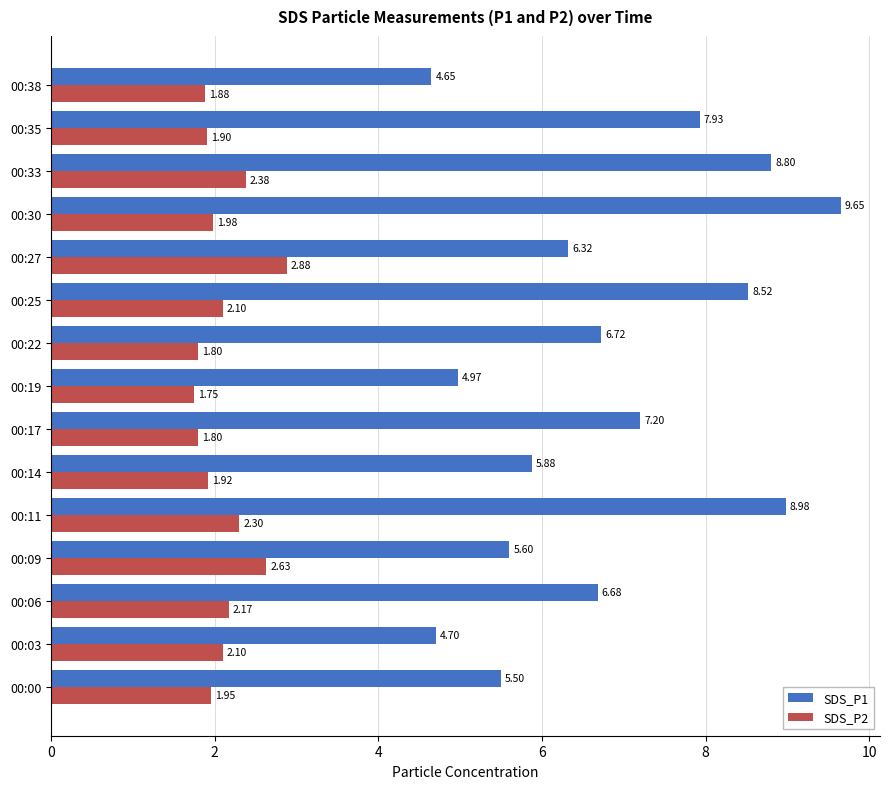

Between 00:17 and 00:38, which series saw the biggest shift?

SDS_P1